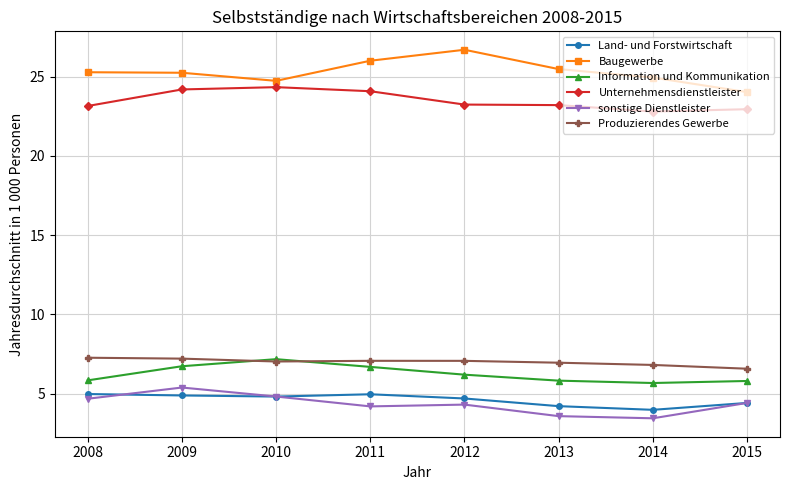

What is the maximum value shown in the chart?

26.7